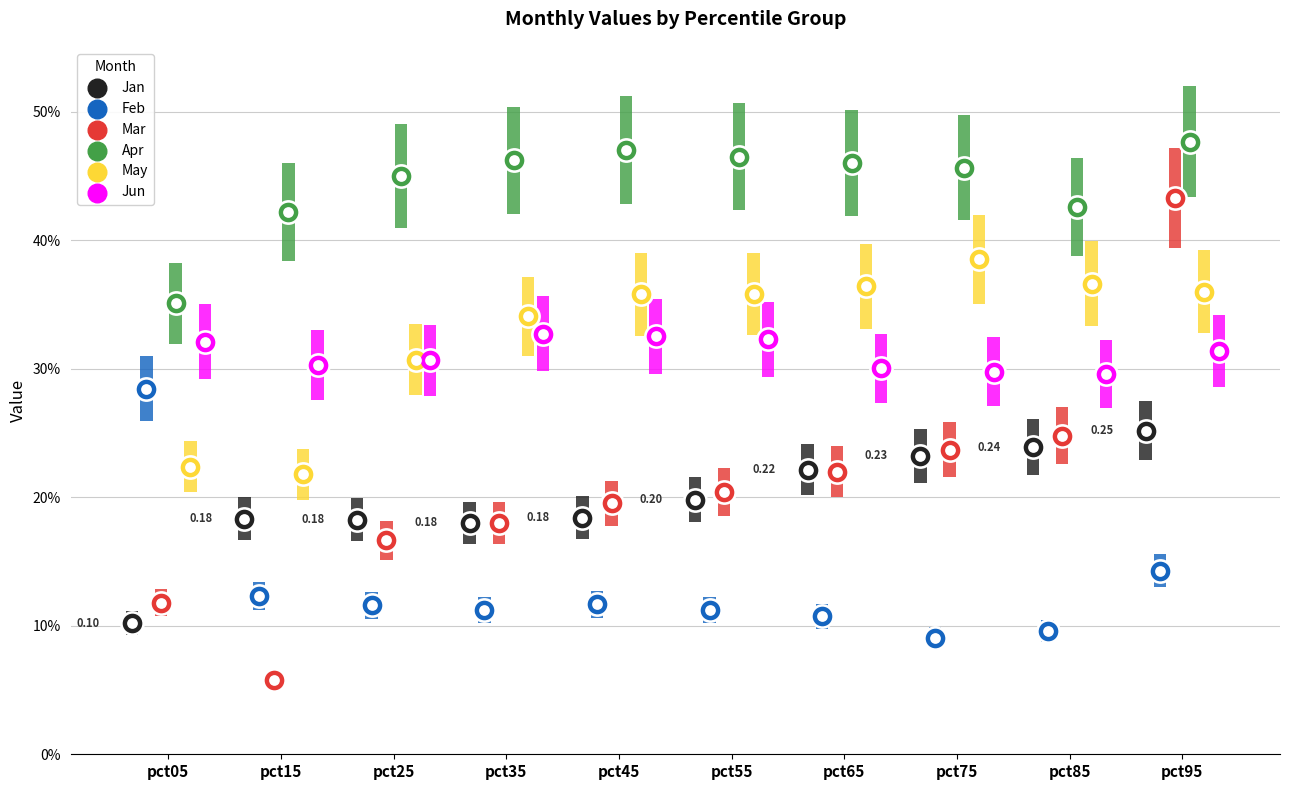

At which category is the sum across all series the highest?

pct95